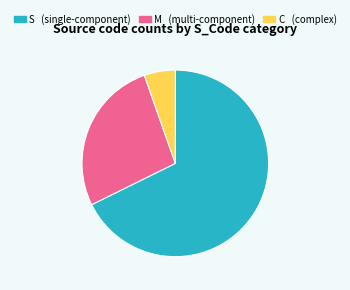

How many slices are in this pie chart?

3